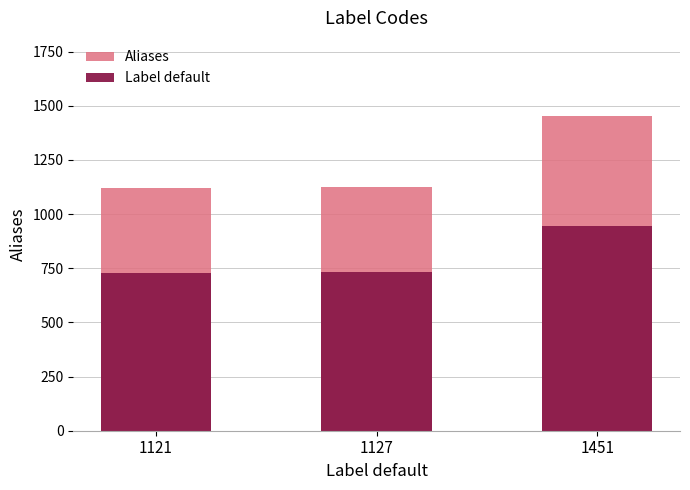

List the labels in order of Label default value, largest first.

1451, 1127, 1121